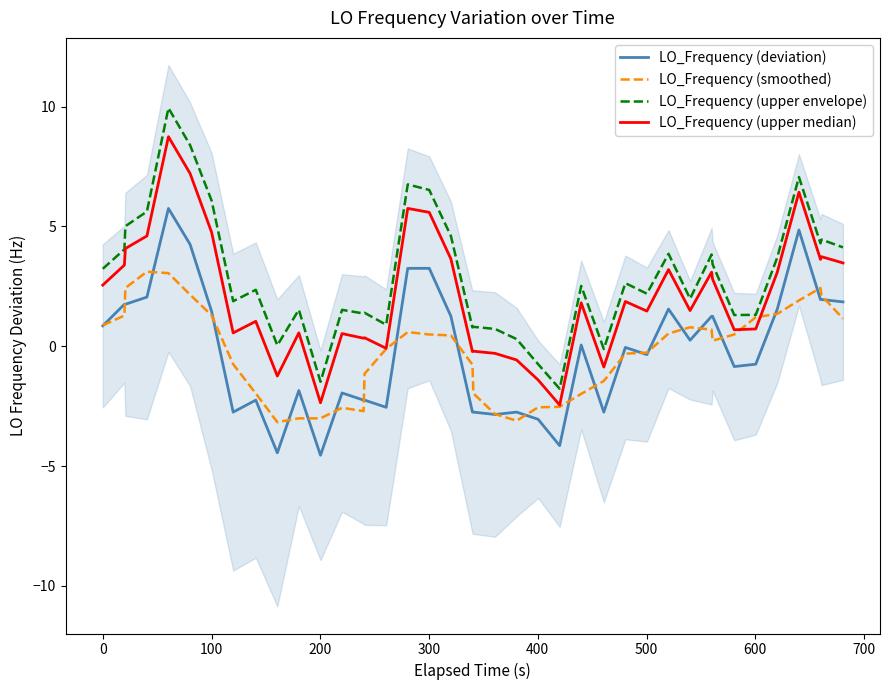

True or false: LO_Frequency (deviation) and LO_Frequency (upper envelope) cross at least once.

False